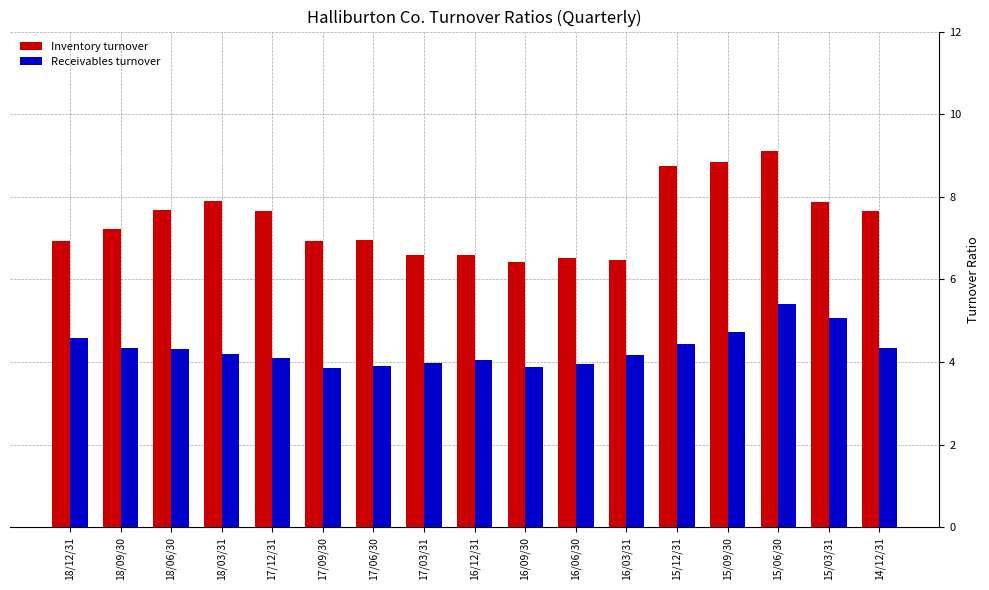

Is it true that Inventory turnover equals 11.8 at 18/12/31?

False